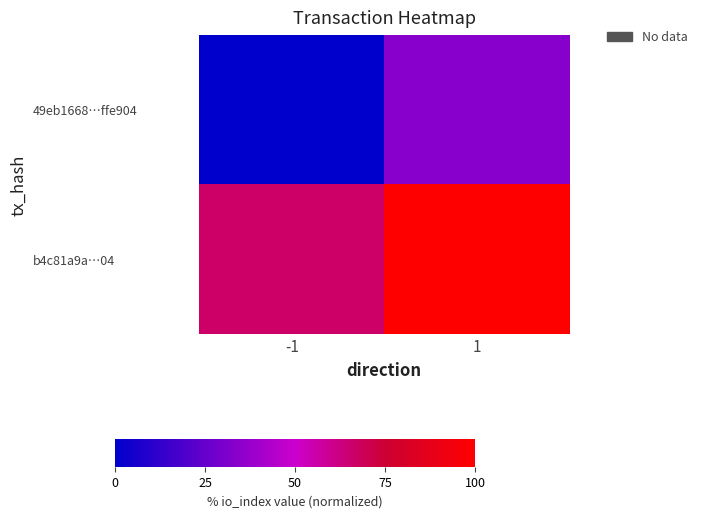

At which category is the sum across all series the highest?

1